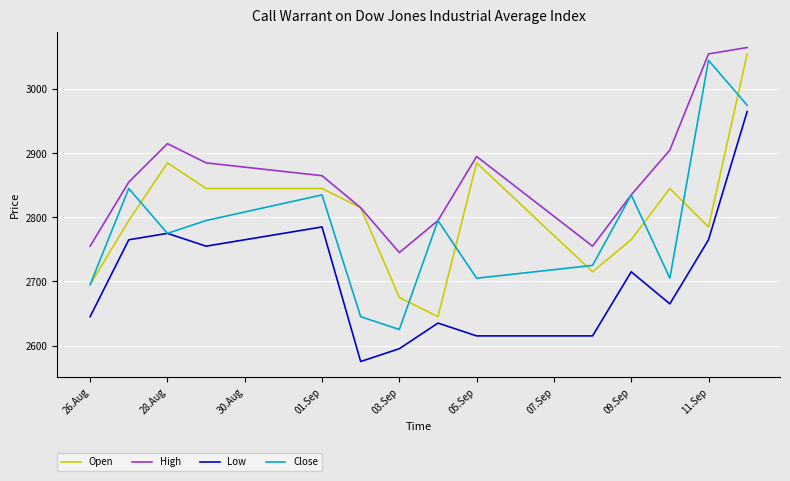

How many distinct data groups are displayed?

4